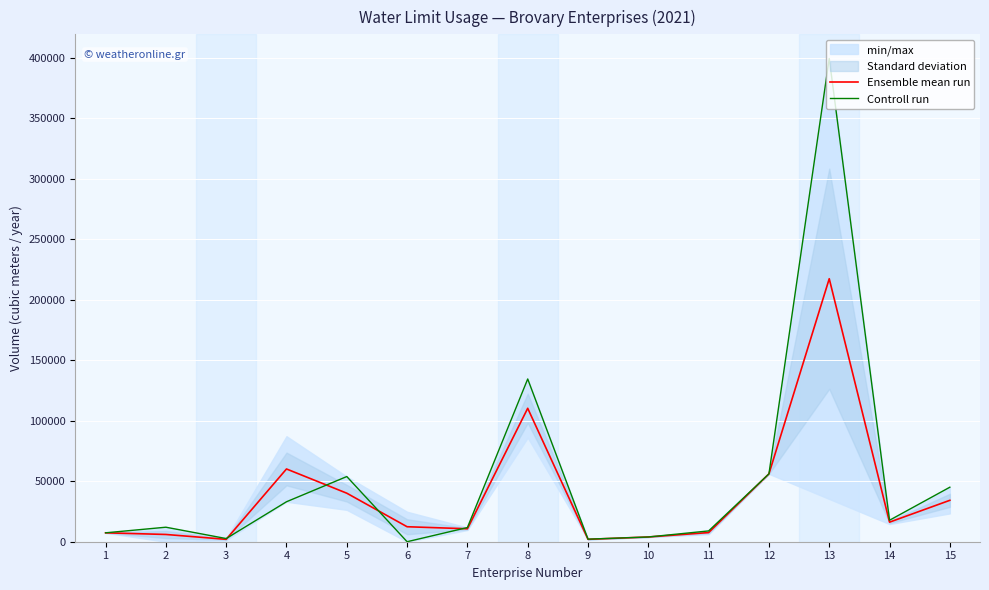

At which category does Controll run reach its first local valley?

3